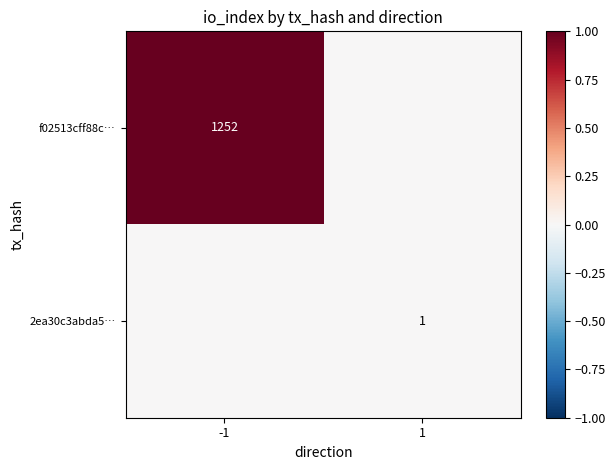

At which category is the sum across all series the highest?

-1